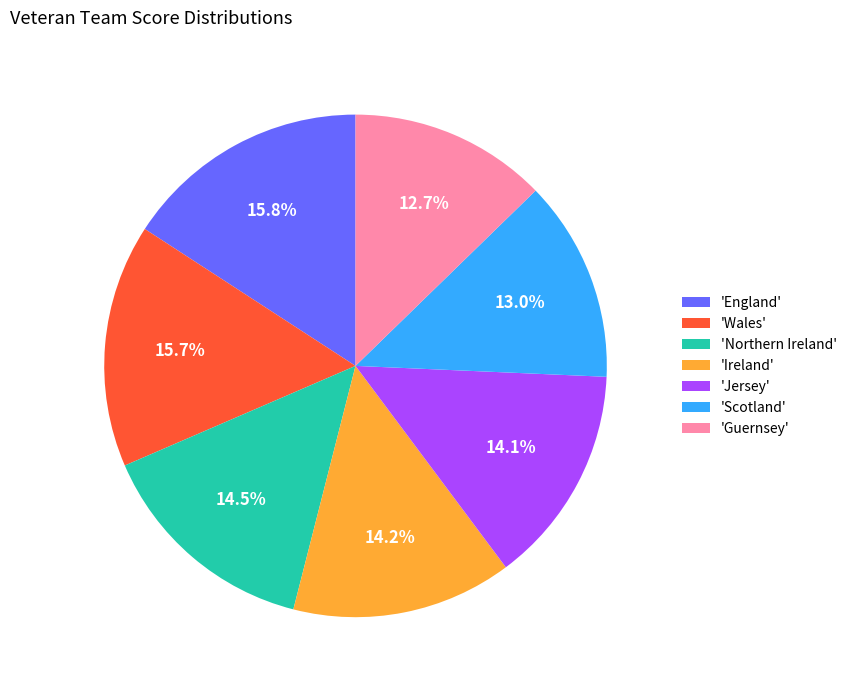

Count the number of slices in the pie.

7